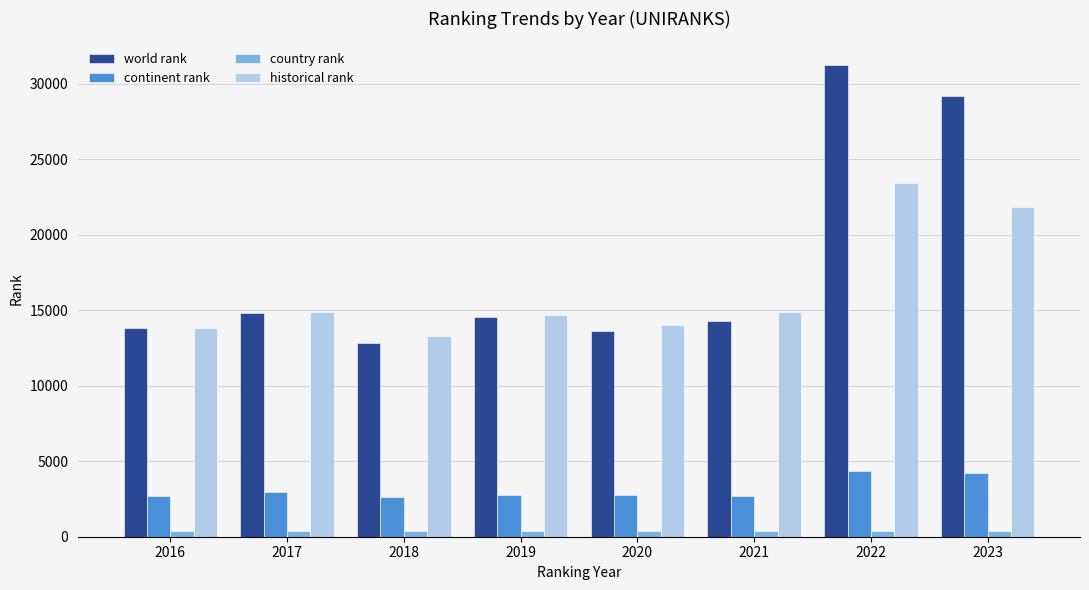

Read the country rank value at 2019, to the nearest 5.

380